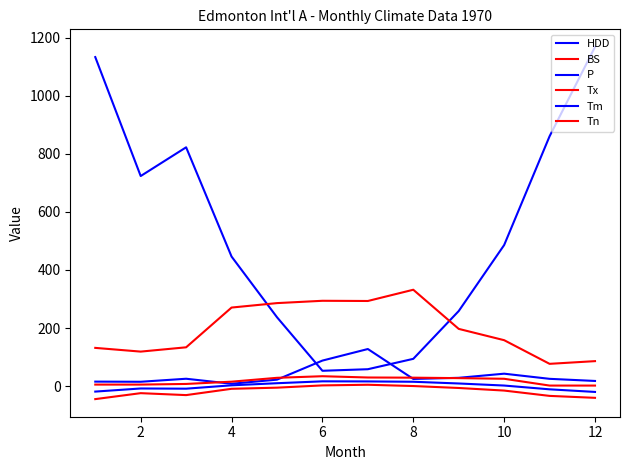

True or false: Tm and HDD cross at least once.

False